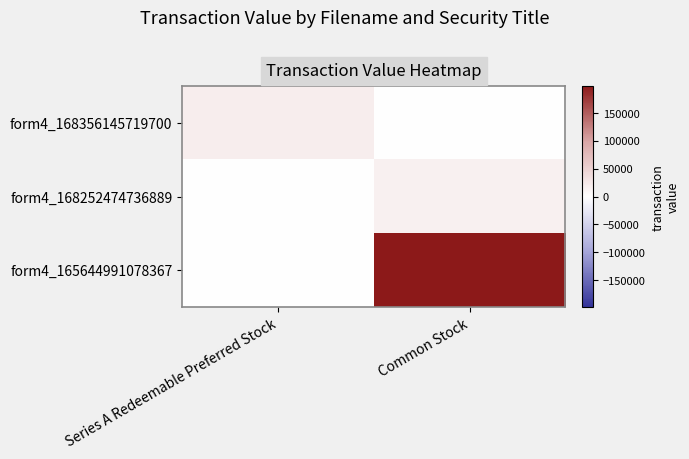

Which has a higher value, Series A Redeemable Preferred Stock or Common Stock?

Series A Redeemable Preferred Stock